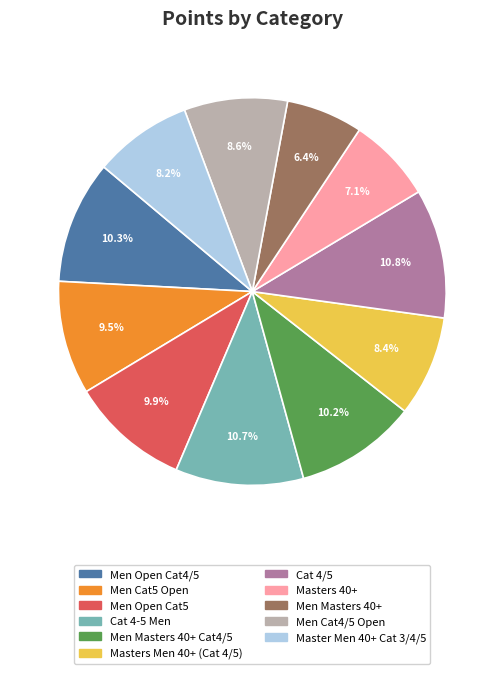

Does any single category account for the majority?

No